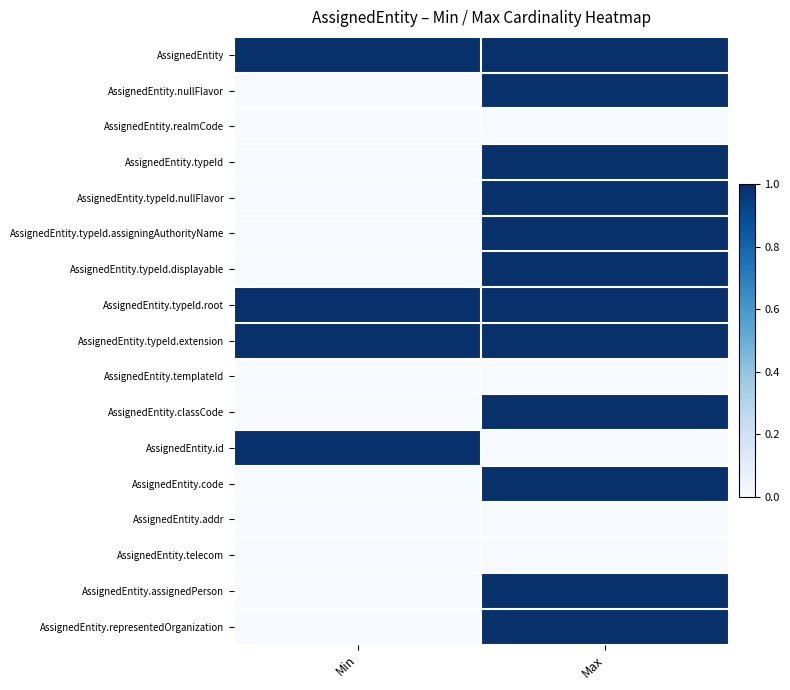

Which category has the lowest value across all series?

Min